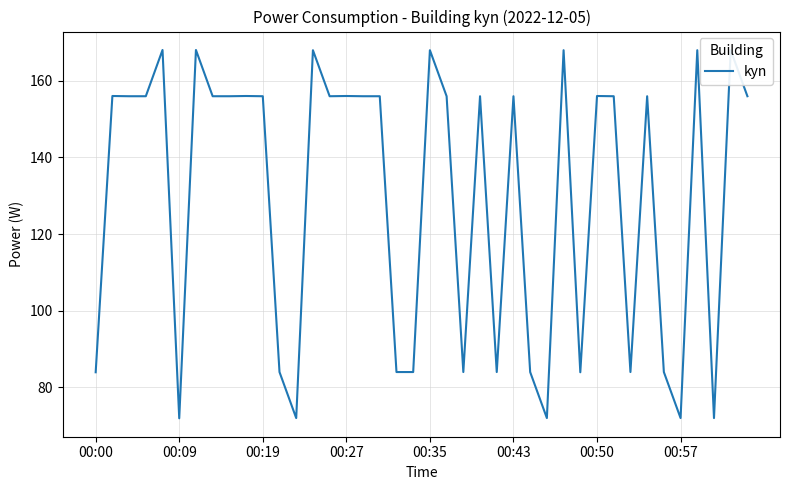

True or false: there are more than 0 points higher than both neighbors.

True